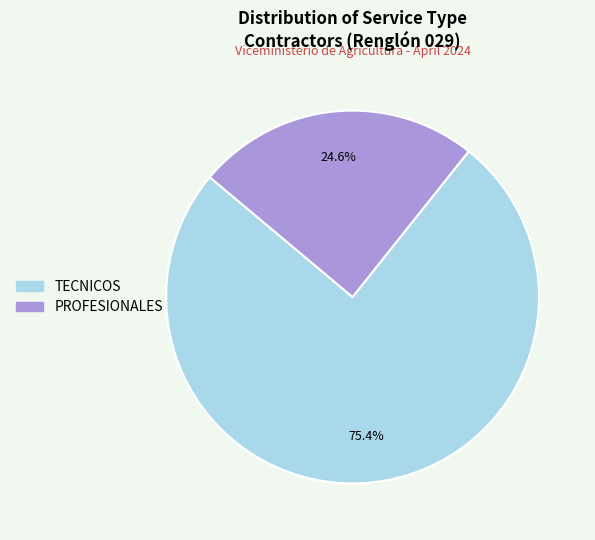

Approximately how many times larger is the value at PROFESIONALES compared to TECNICOS?

0.3